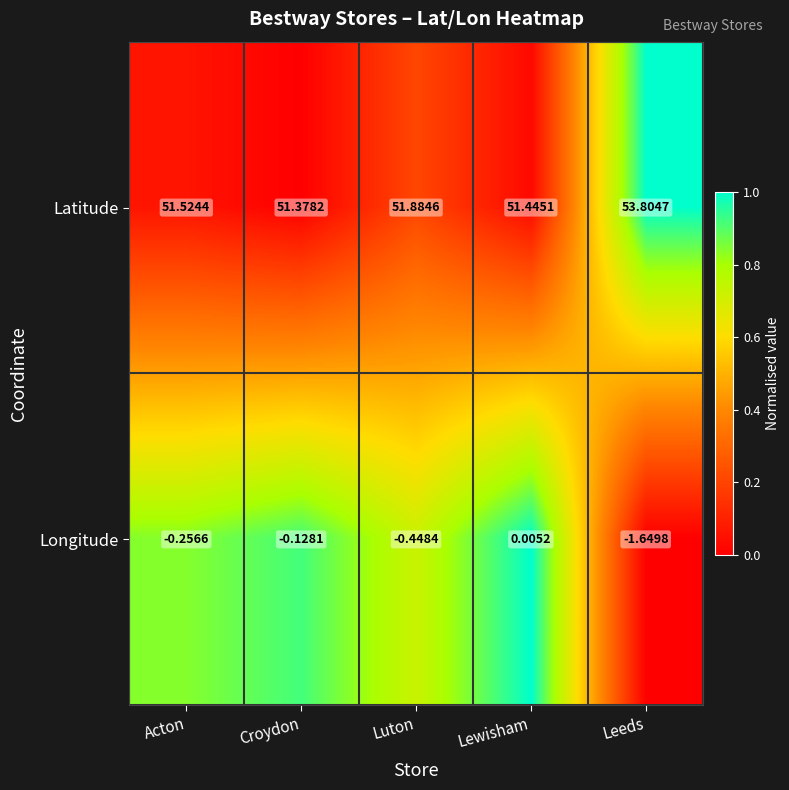

At how many categories does at least one series exceed 0?

5